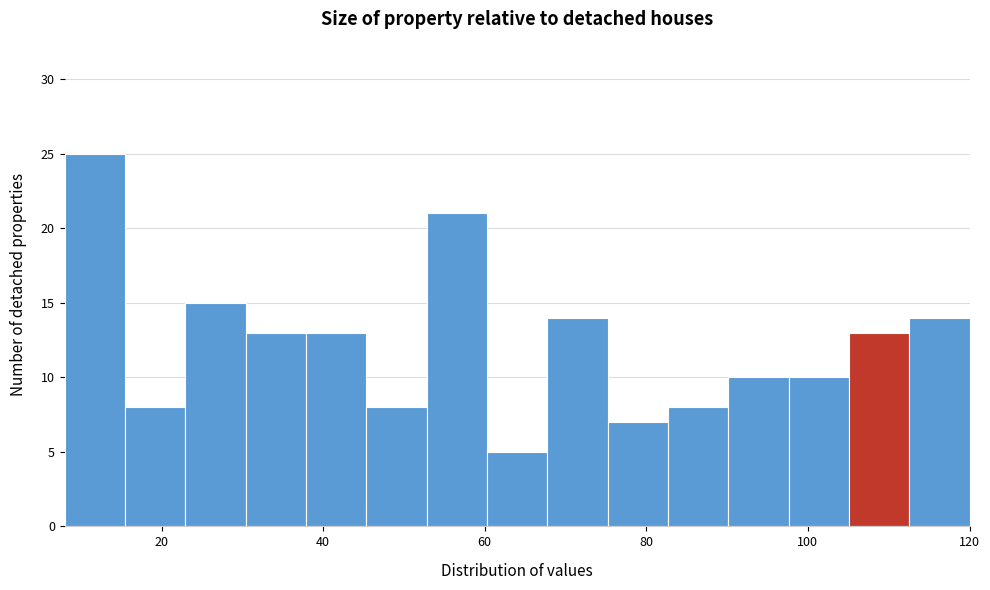

Around what value on the x-axis is the tallest bar? Give the approximate position of its centre, as read against the axis.

12